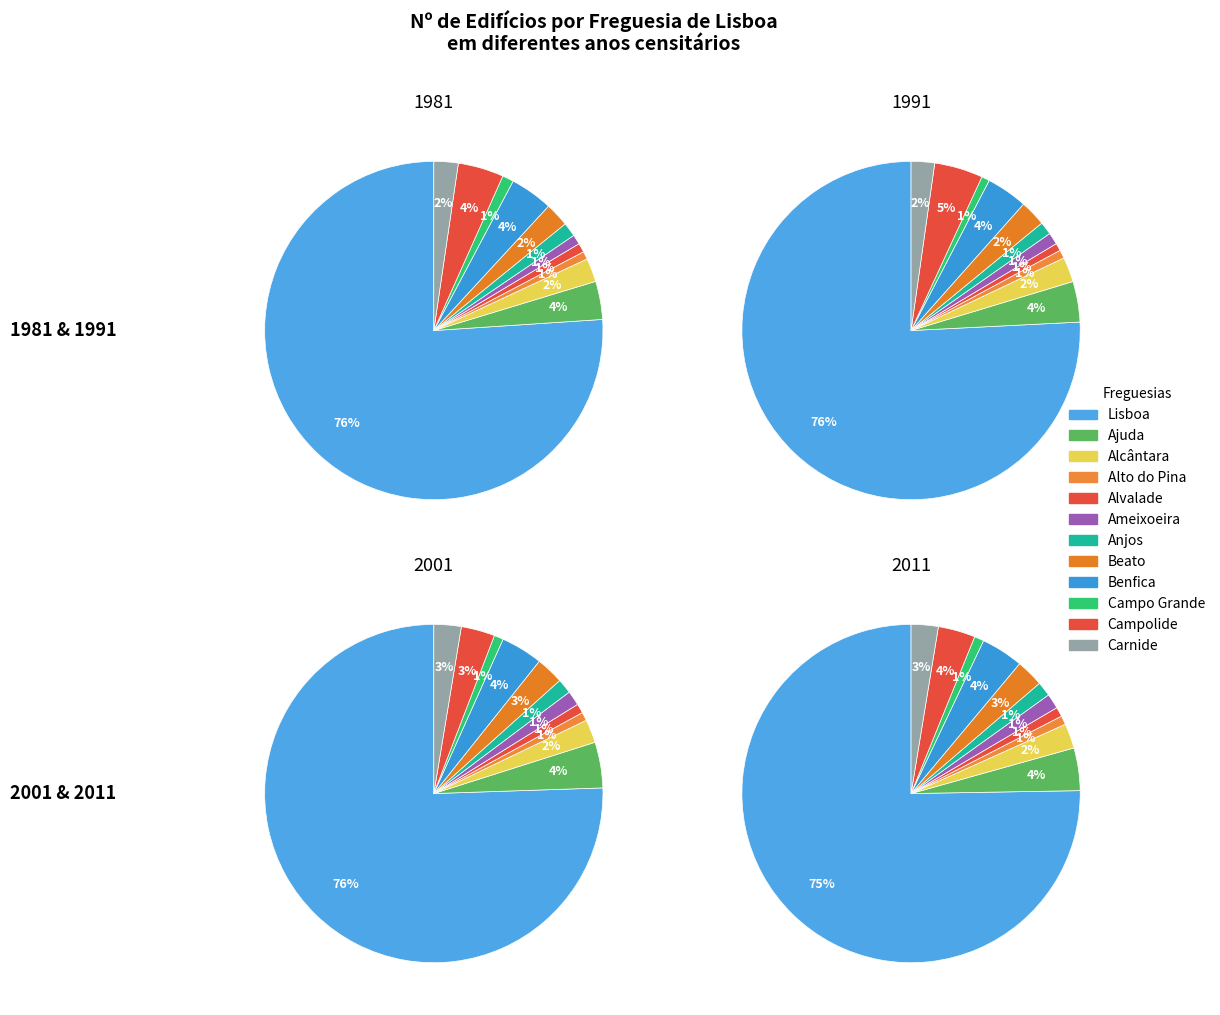

To the nearest percent, what portion does Alto do Pina represent?

1%